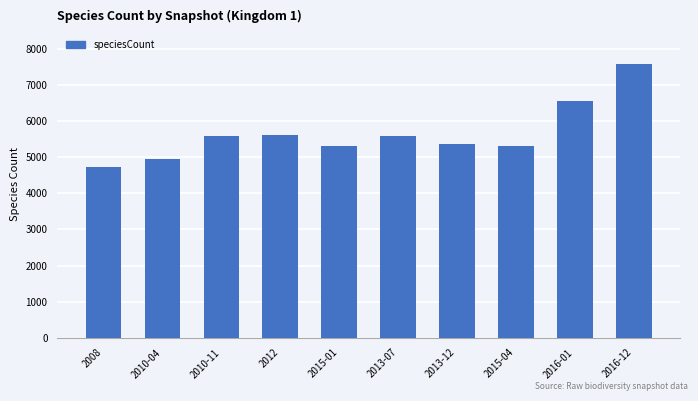

At which label is the value closest to 6155?

2016-01